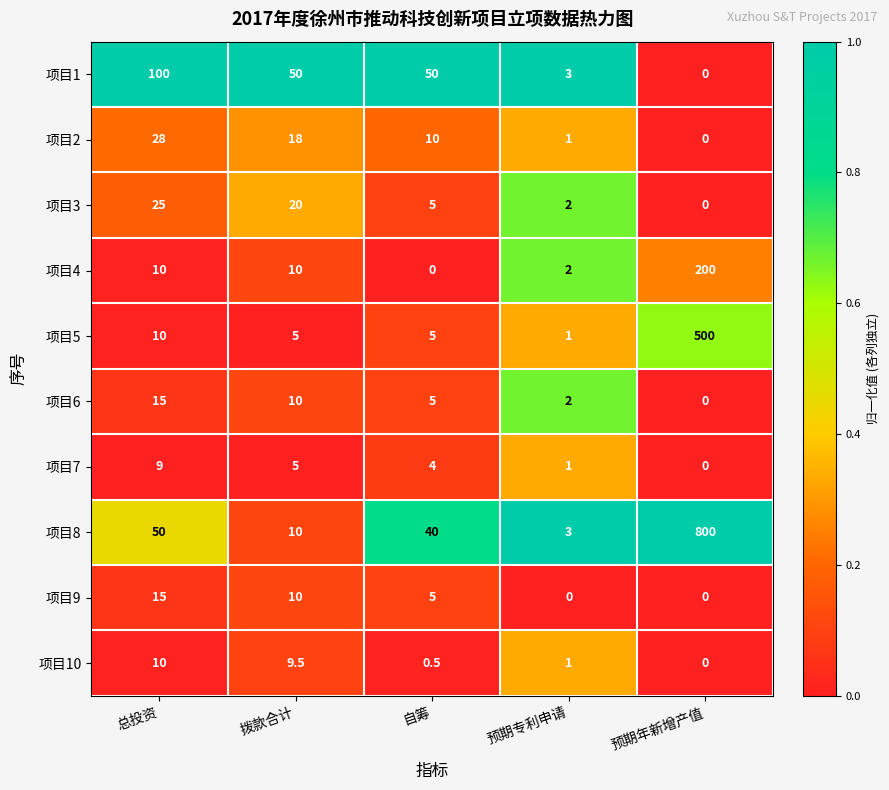

Where does the 项目3 series first go above 5?

总投资